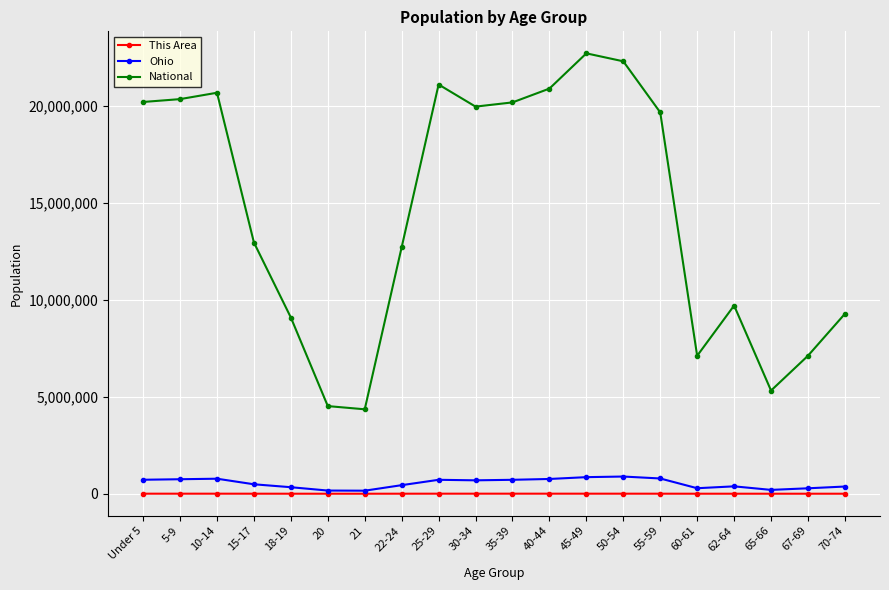

What is the sum of the Ohio values at 22-24 and 21?

599130